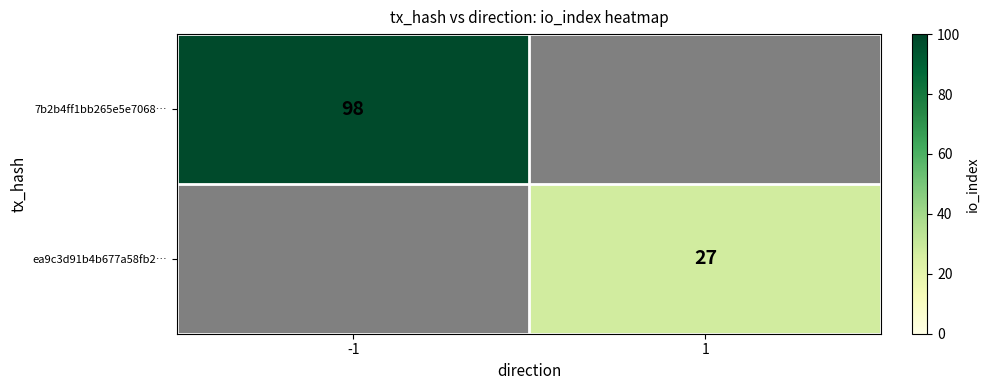

True or false: ea9c3d91b4b677a58fb2… has a value of 27 at 1.

True